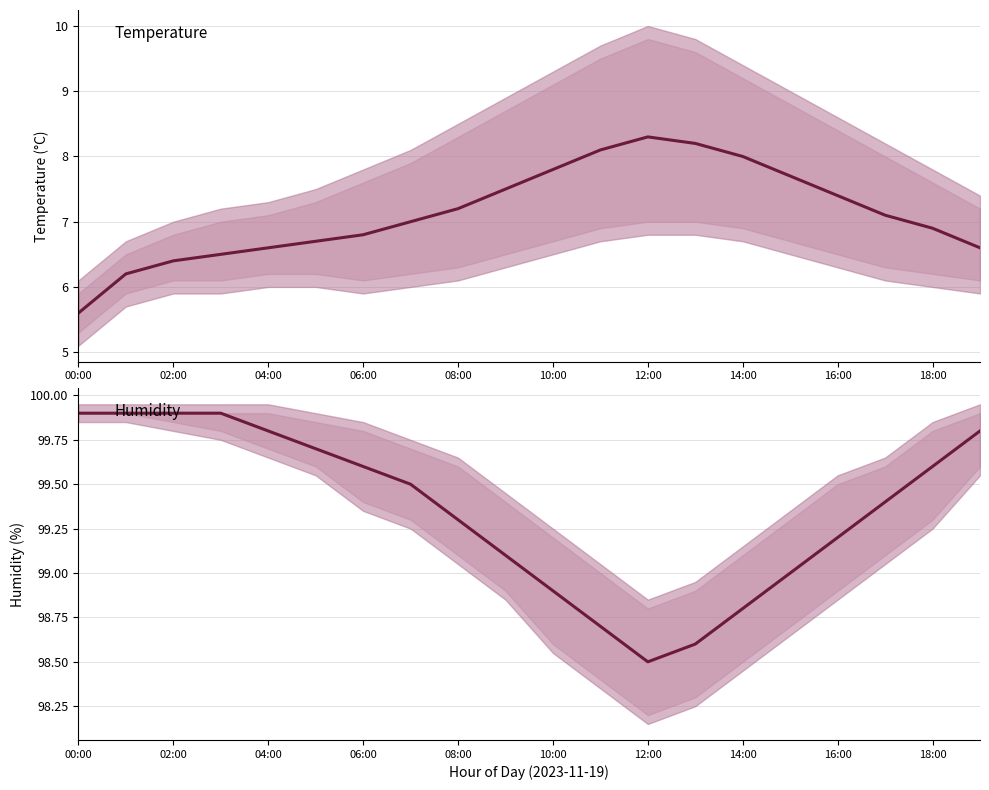

What is the highest value of the temperature series?

8.3